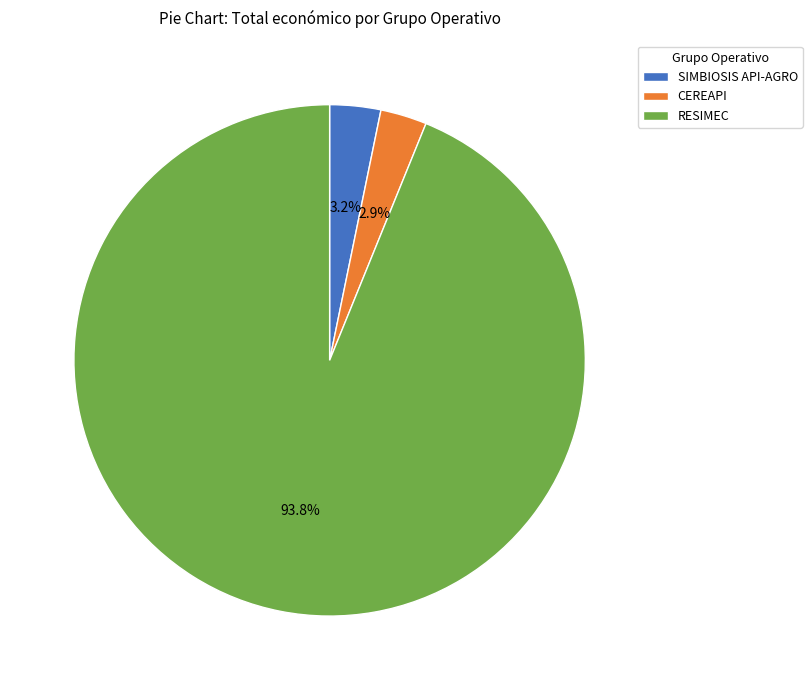

Does RESIMEC represent more than half of the total?

Yes